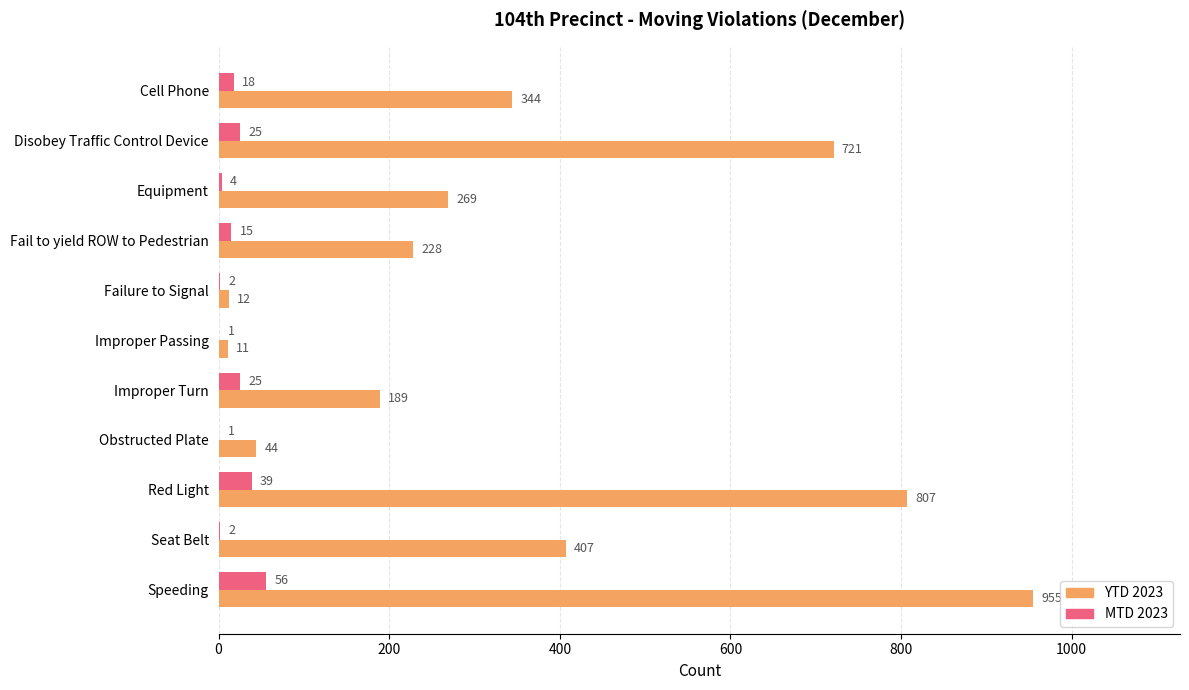

Is the value of MTD 2023 at Speeding greater than the value of YTD 2023 at Failure to Signal?

Yes